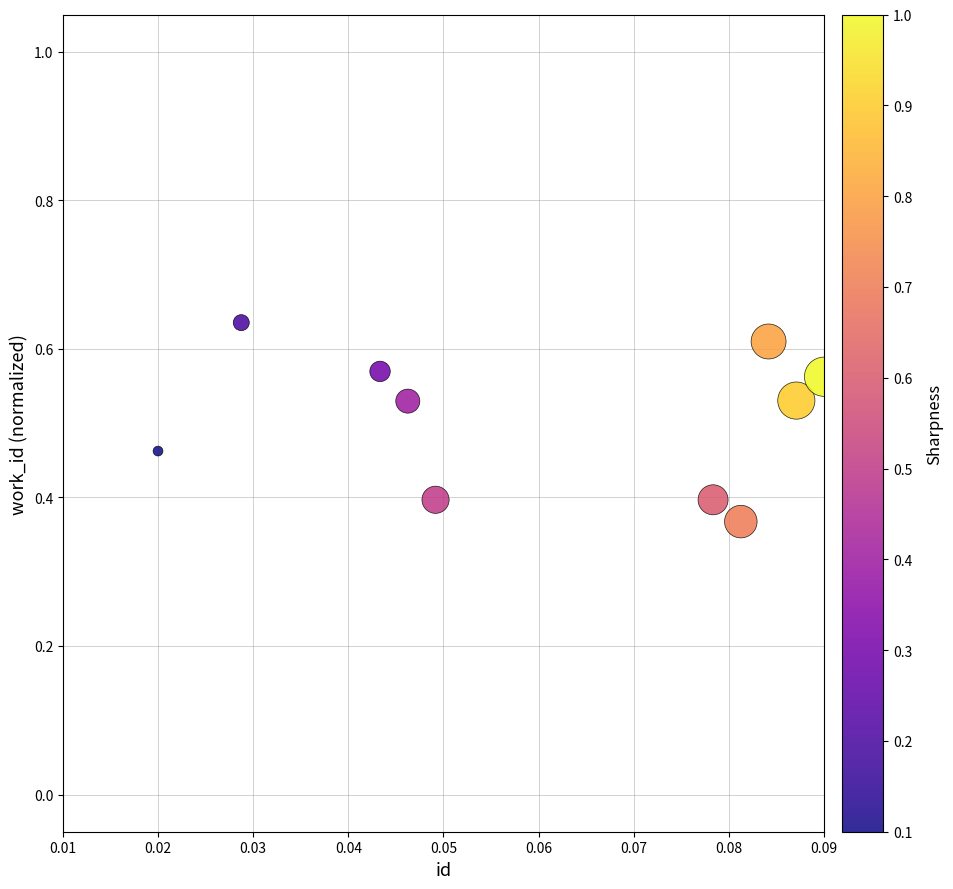

What is the range of Y values (max minus min)?

0.3